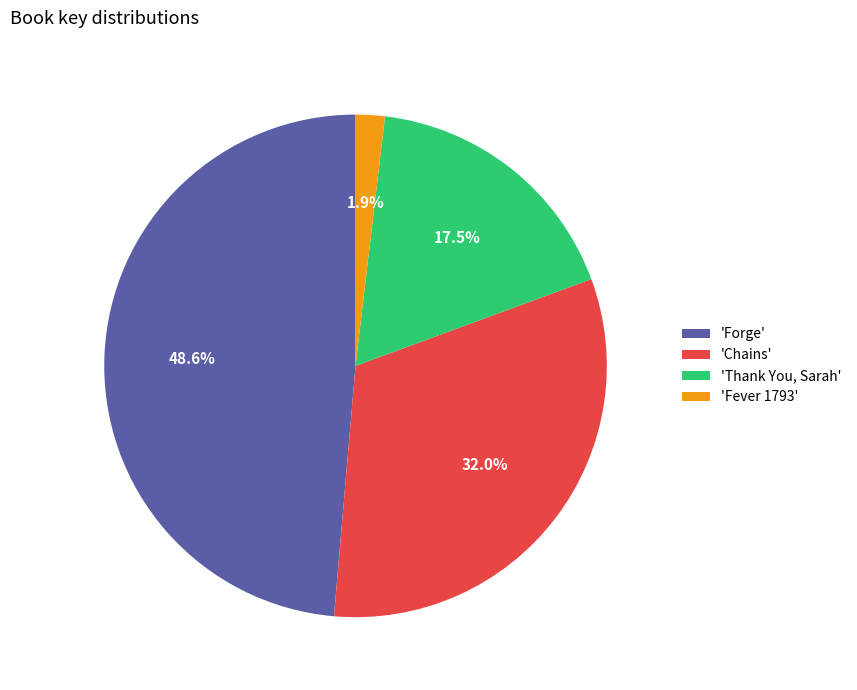

Is there any slice that represents more than half of the pie?

No